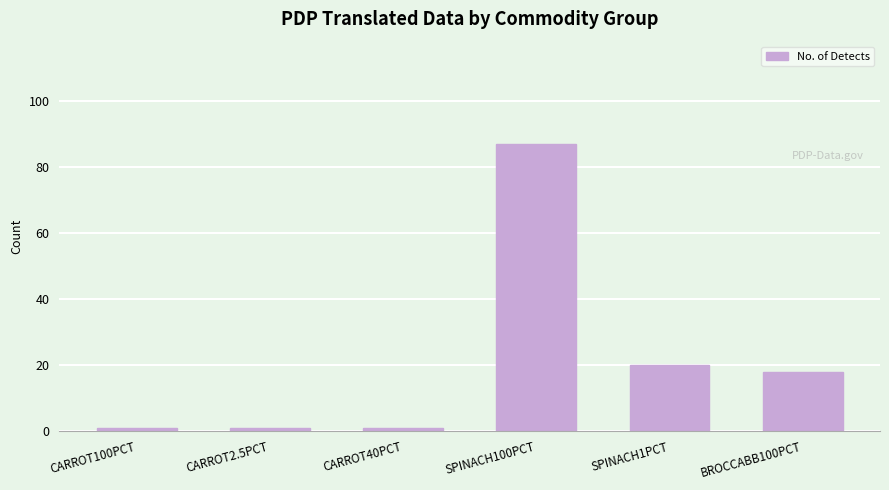

True or false: the data shows 28 at SPINACH100PCT.

False